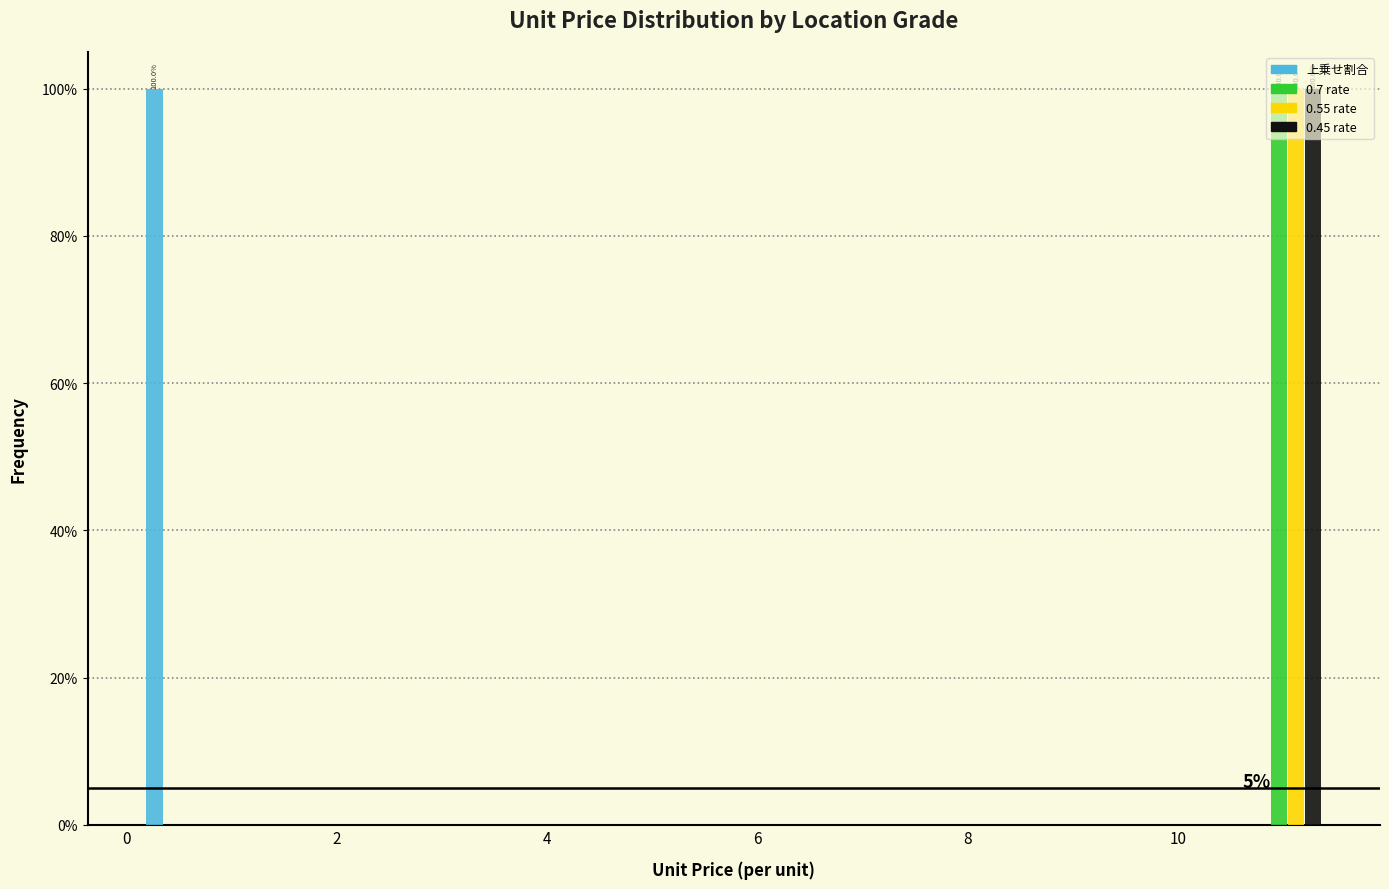

In the 上乗せ割合 series, which range on the x-axis has the tallest bar?

0.2 to 1.0